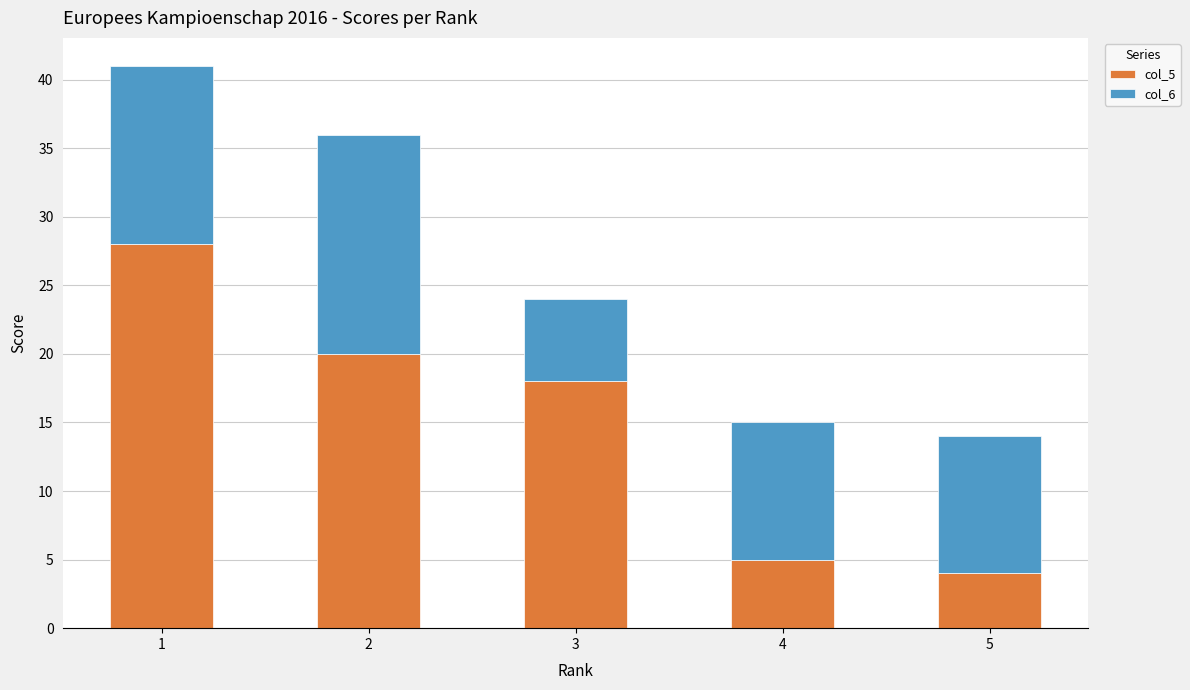

How many data points does each series have?

5